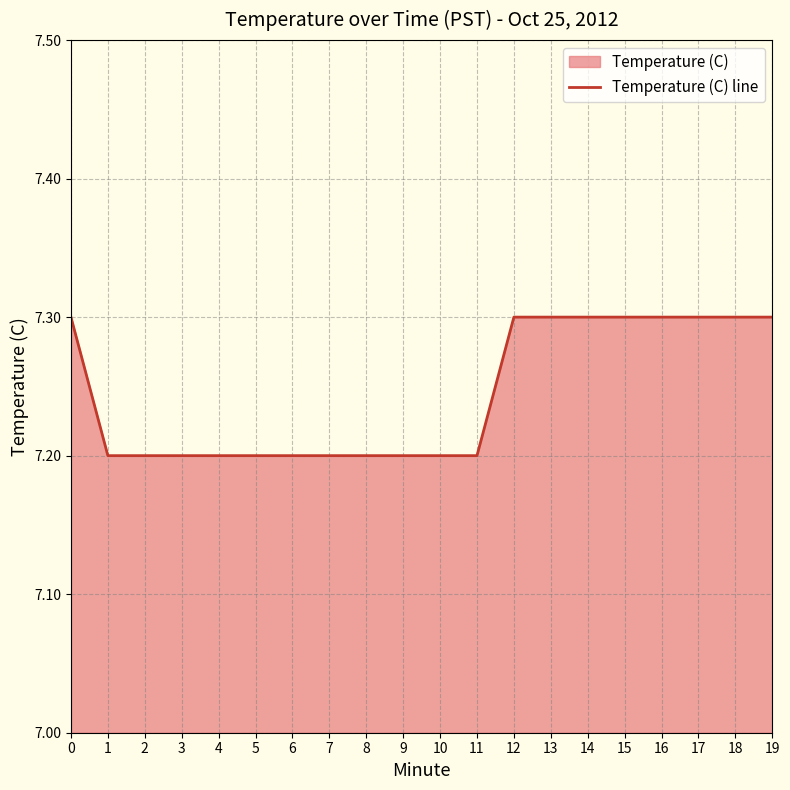

Reading left to right, what are all the values shown in this chart?

7.3	7.2	7.2	7.2	7.2	7.2	7.2	7.2	7.2	7.2	7.2	7.2	7.3	7.3	7.3	7.3	7.3	7.3	7.3	7.3